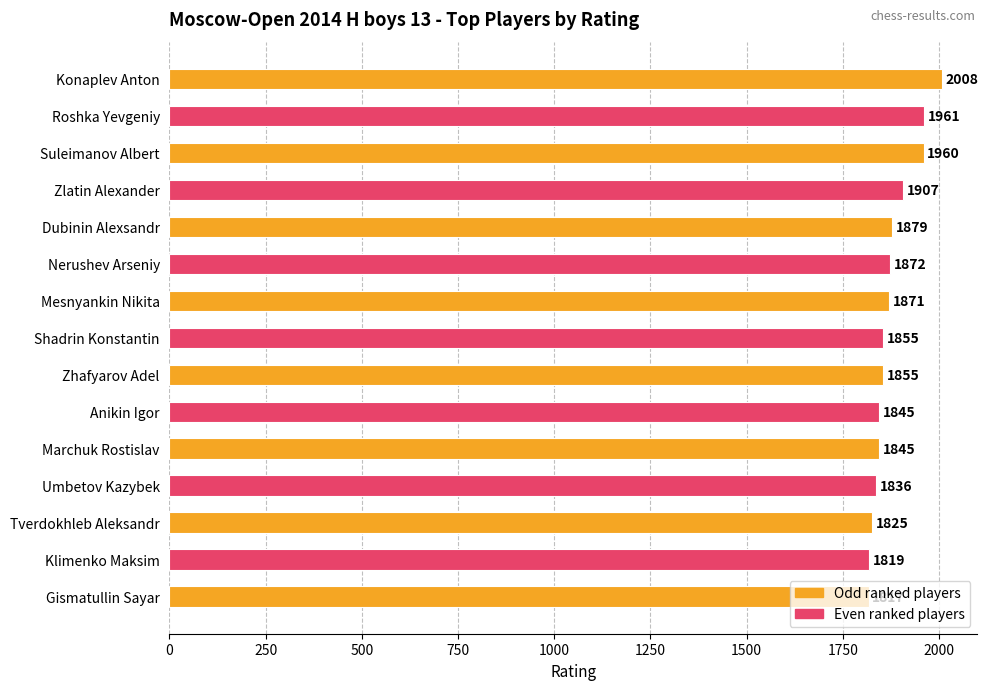

Which has a higher value, Tverdokhleb Aleksandr or Nerushev Arseniy?

Nerushev Arseniy